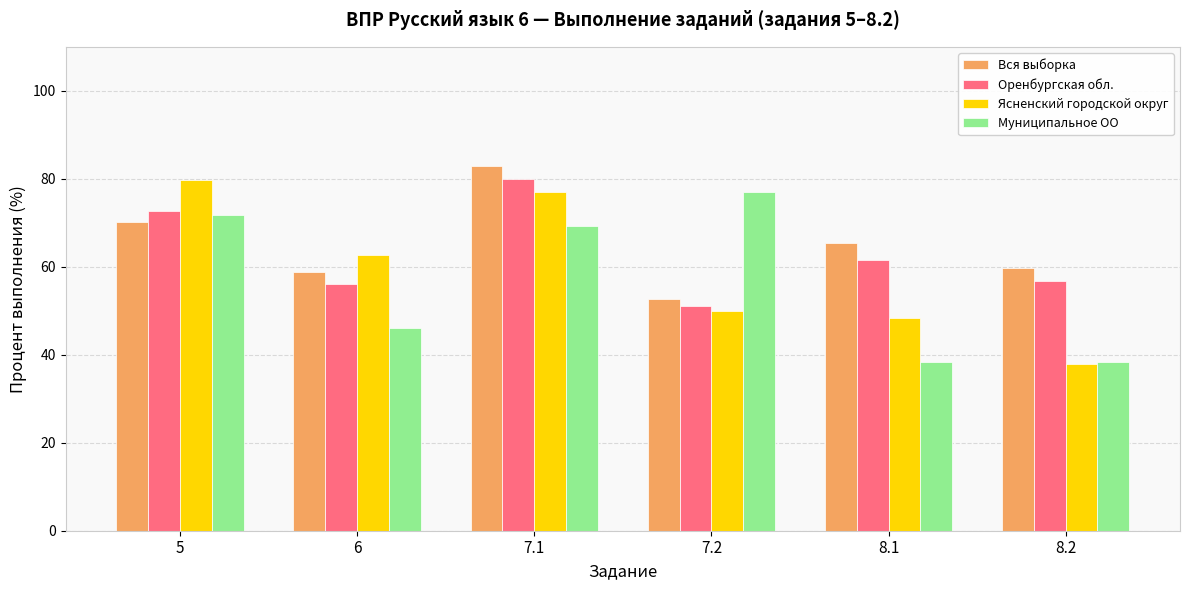

What is the difference between the Муниципальное ОО values at 8.1 and 7.1?

30.8